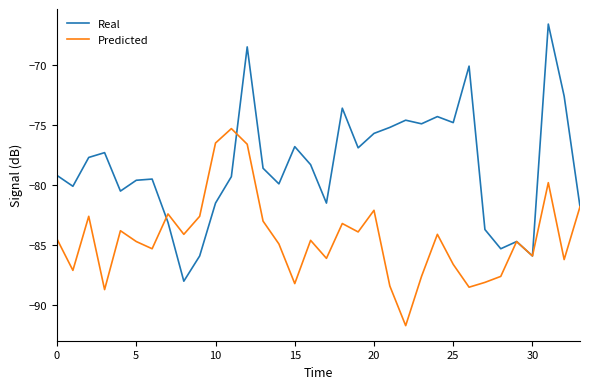

What is the difference between the maximum and minimum values in the Predicted series?

16.4